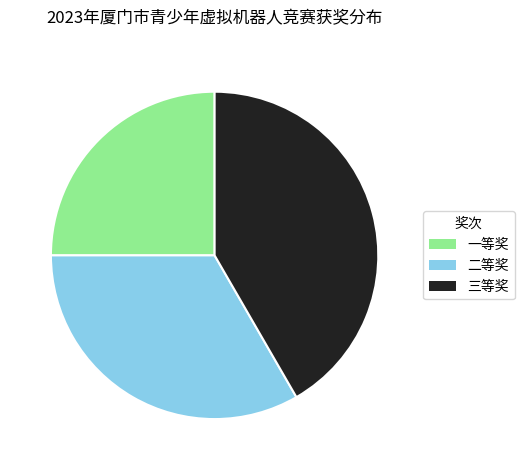

What is the largest slice in the pie chart?

三等奖